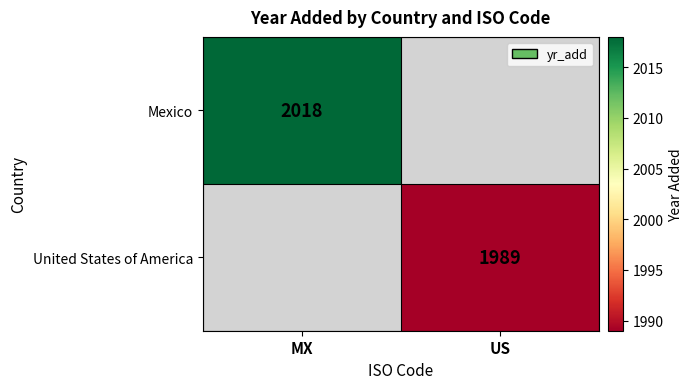

Is it true that United States of America equals 1989 at US?

True